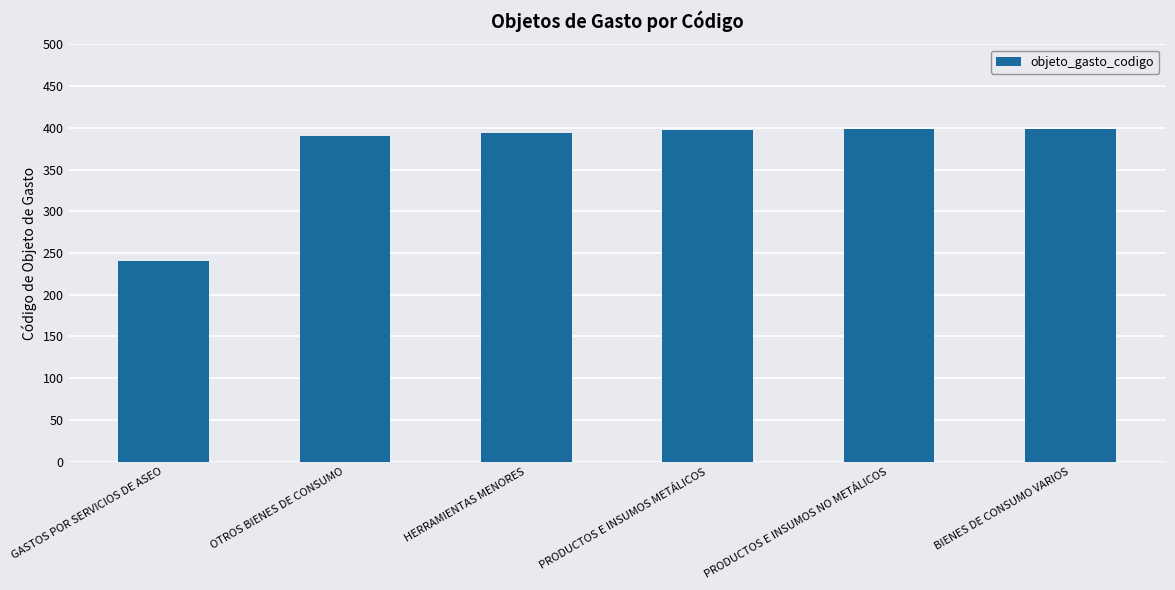

Approximately how many times larger is the value at PRODUCTOS E INSUMOS NO METÁLICOS compared to GASTOS POR SERVICIOS DE ASEO?

1.7